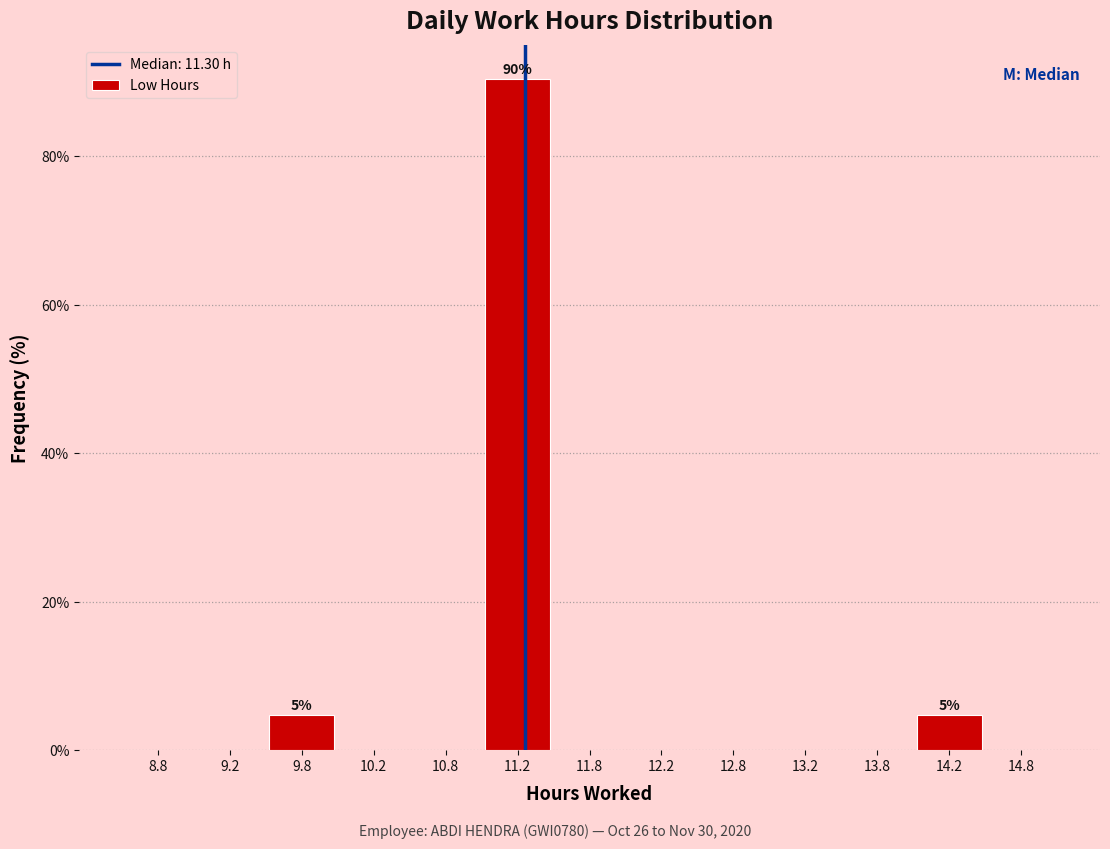

Over which range of the x-axis is the bar tallest?

11.0 to 11.5